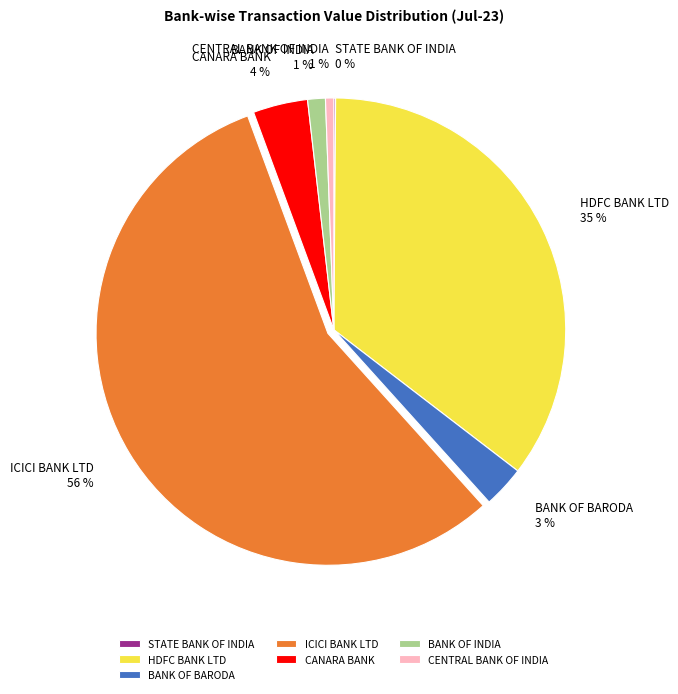

What is the largest slice in the pie chart?

ICICI BANK LTD